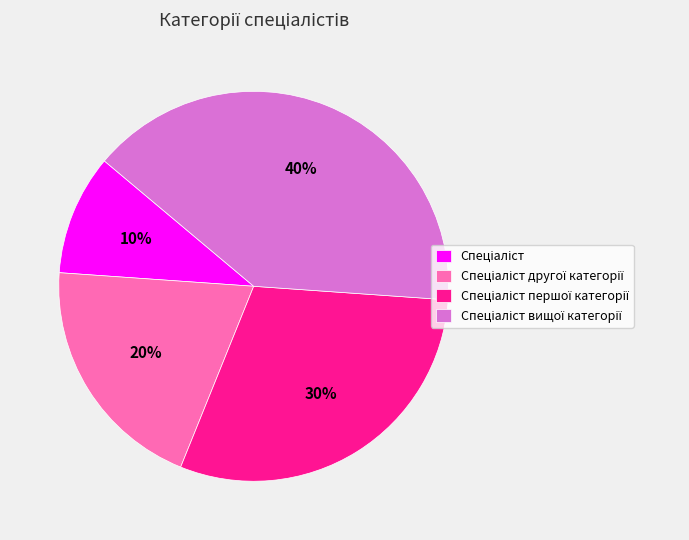

To the nearest percent, what is the average slice percentage?

25%